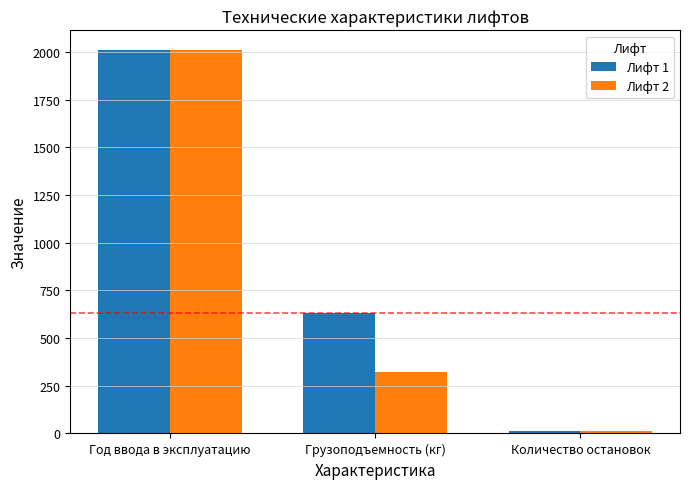

Reading right to left, what are all the values shown in this chart?

Лифт 1: Количество остановок=12	Грузоподъемность (кг)=630	Год ввода в эксплуатацию=2012
Лифт 2: Количество остановок=12	Грузоподъемность (кг)=320	Год ввода в эксплуатацию=2012